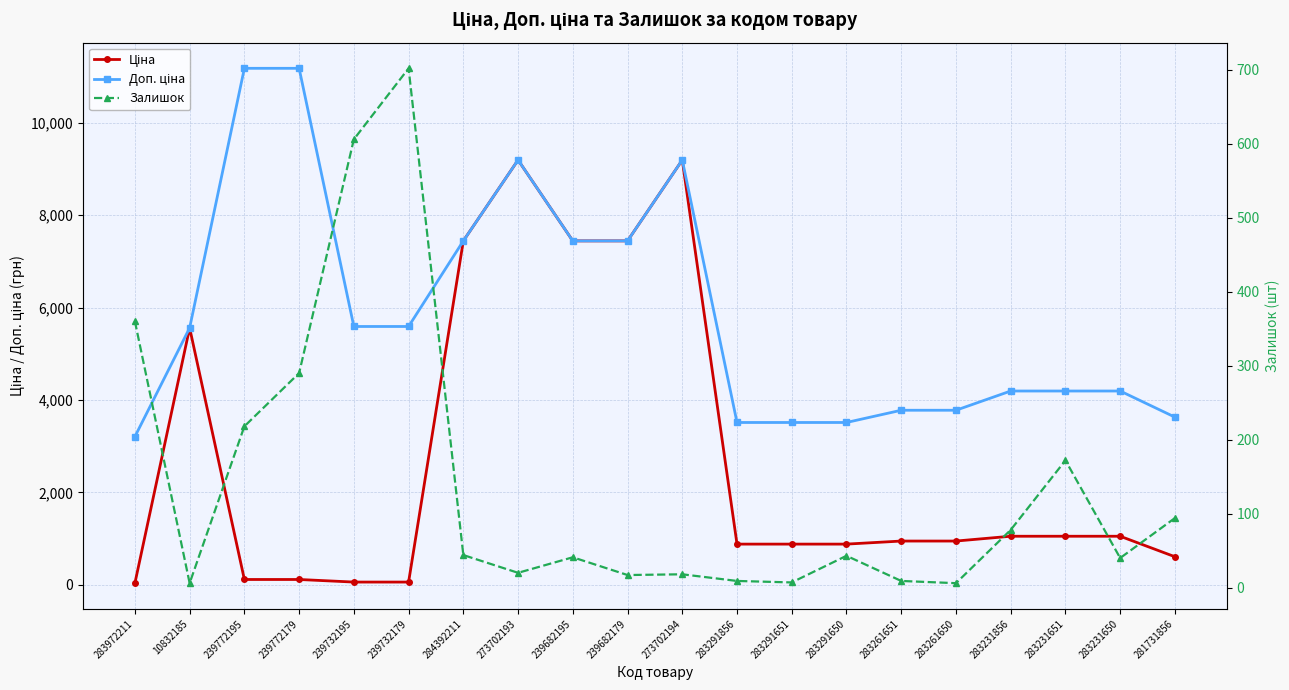

True or false: Доп. ціна has a value of 1840.0 at 284392211.

False